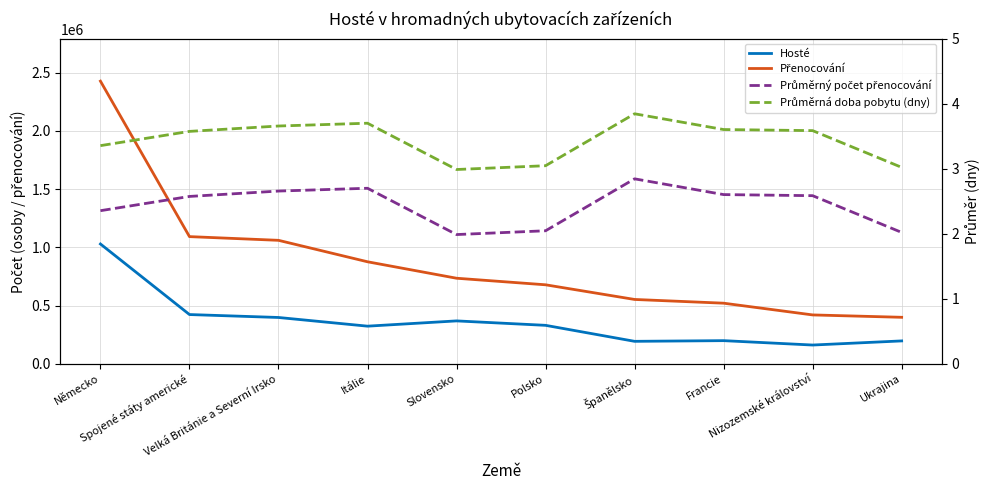

At which category is the sum across all series the highest?

Německo